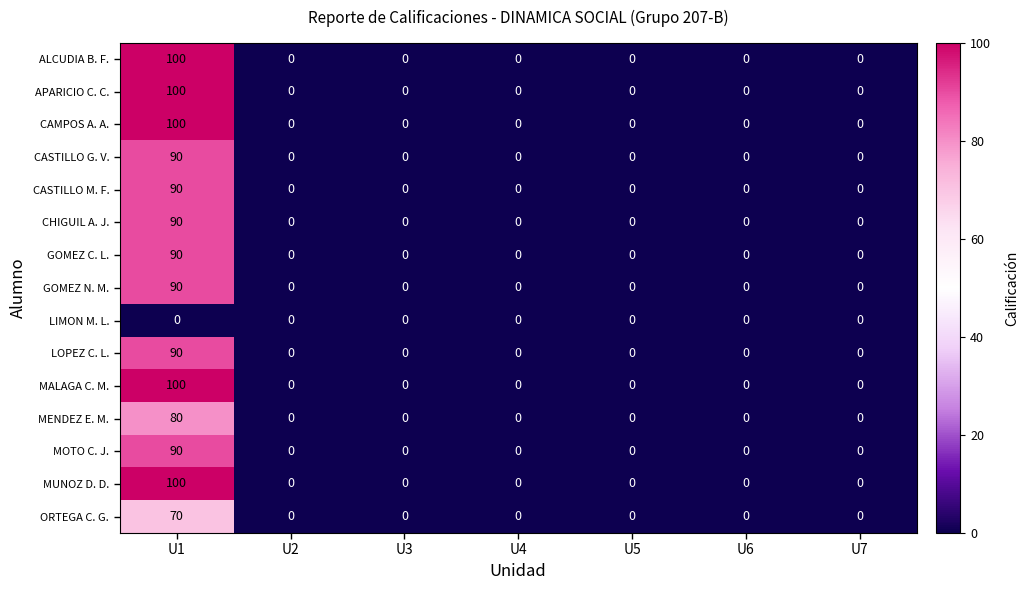

The MENDEZ E. M. series shows 80 at U1. True or false?

True